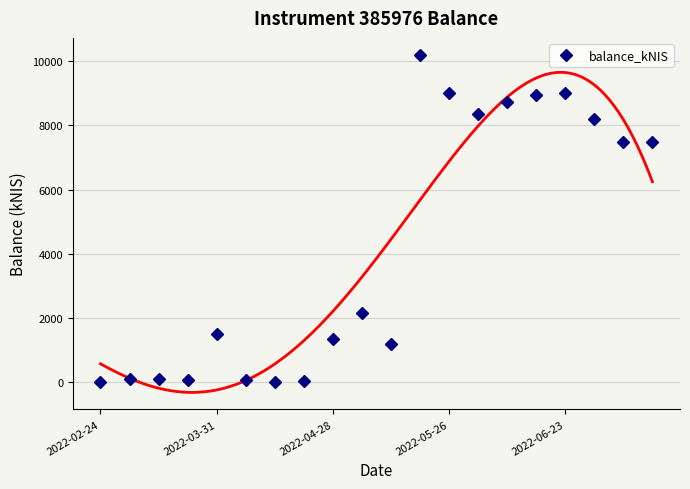

What is the maximum value for balance_kNIS?

10202.5